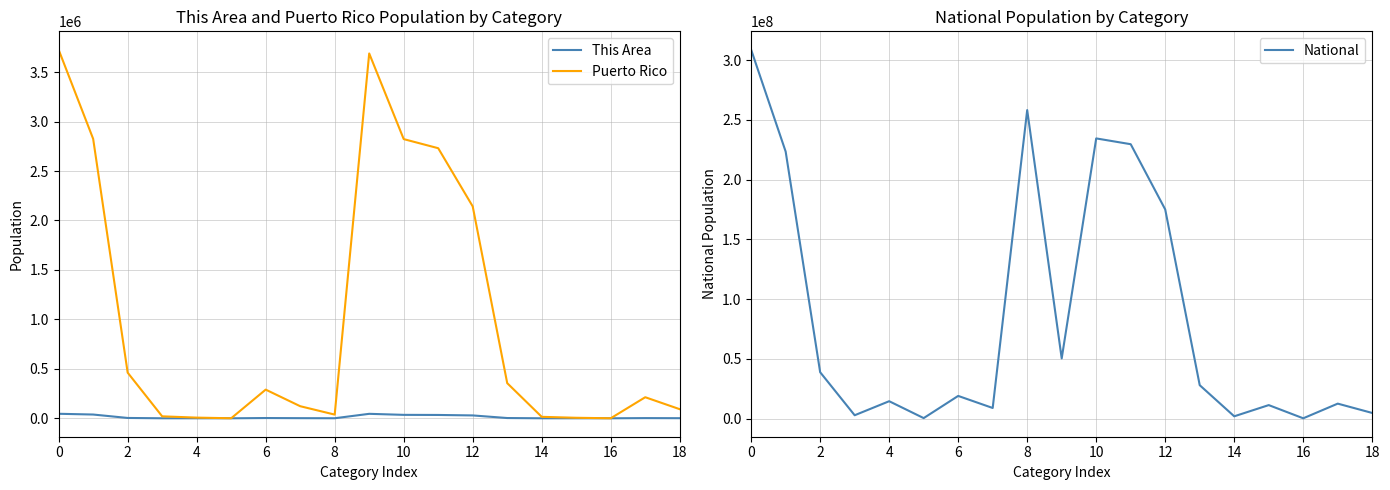

Does the chart display data point markers on the line(s)?

No